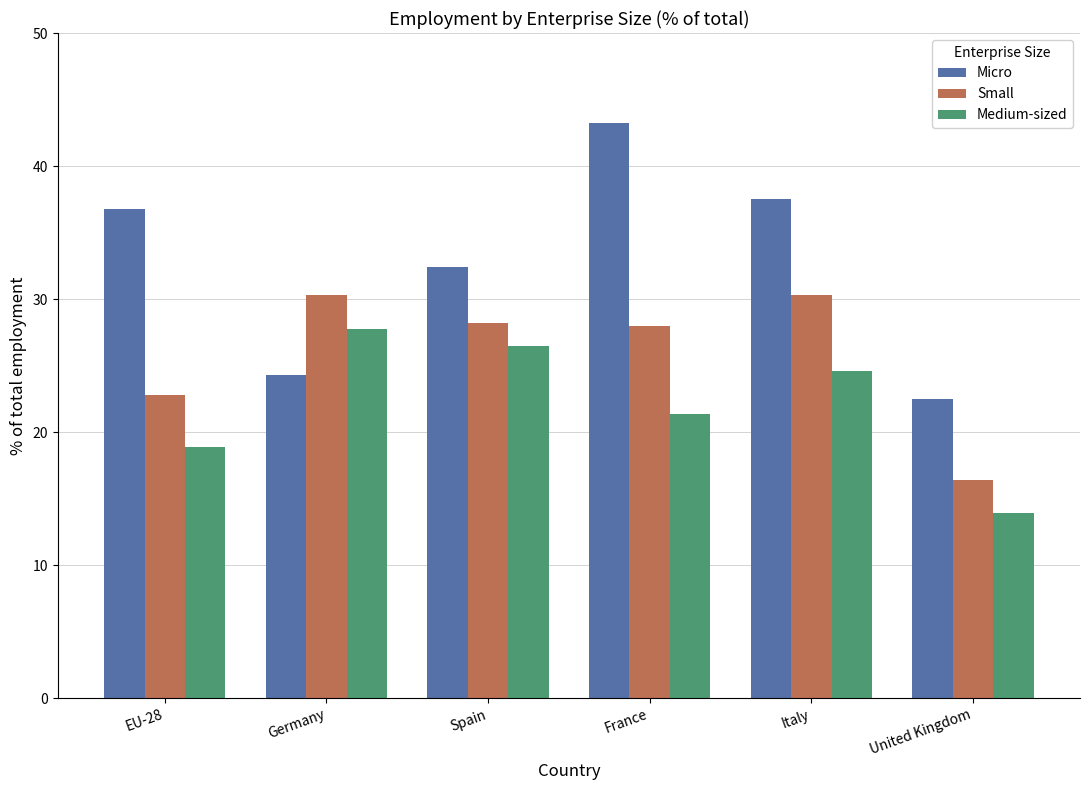

What is the total value across all series at United Kingdom?

52.9